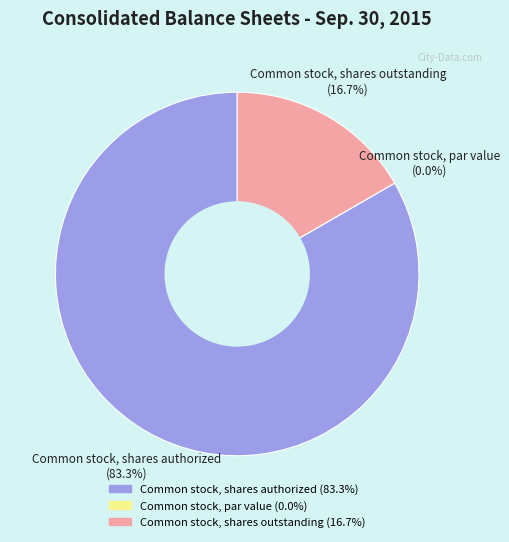

What percentage is the Common stock, shares outstanding slice, to the nearest percent?

17%